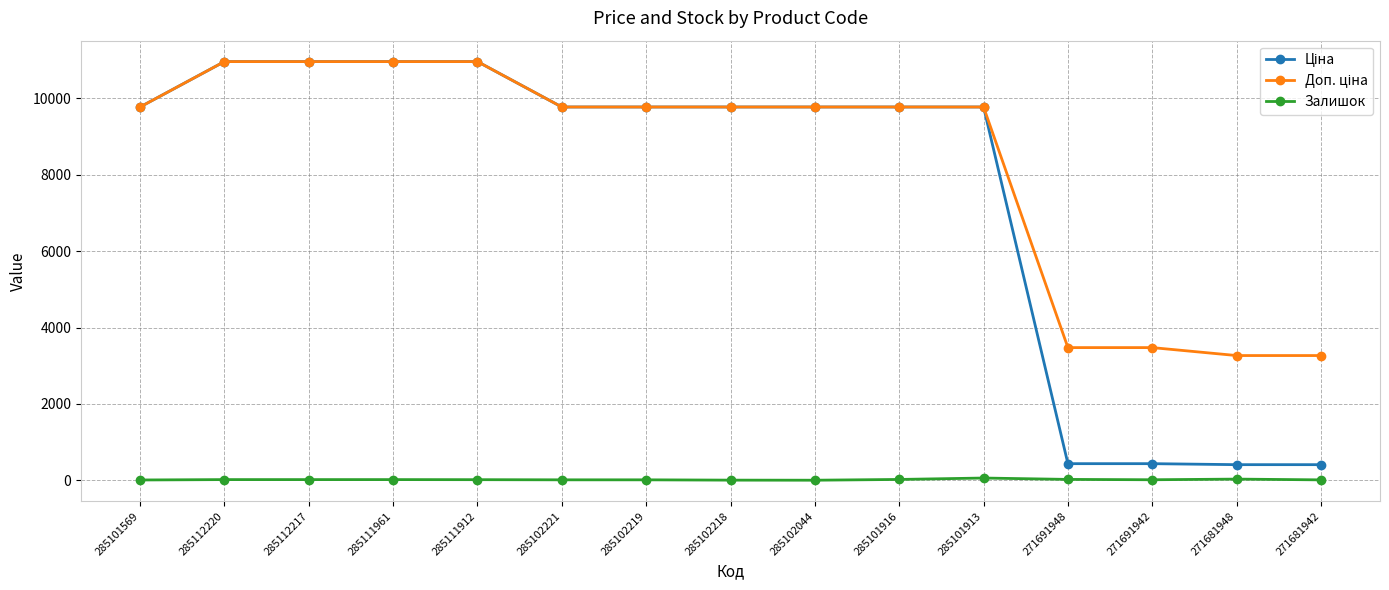

Is it true that Залишок equals 3.0 at 285102218?

True